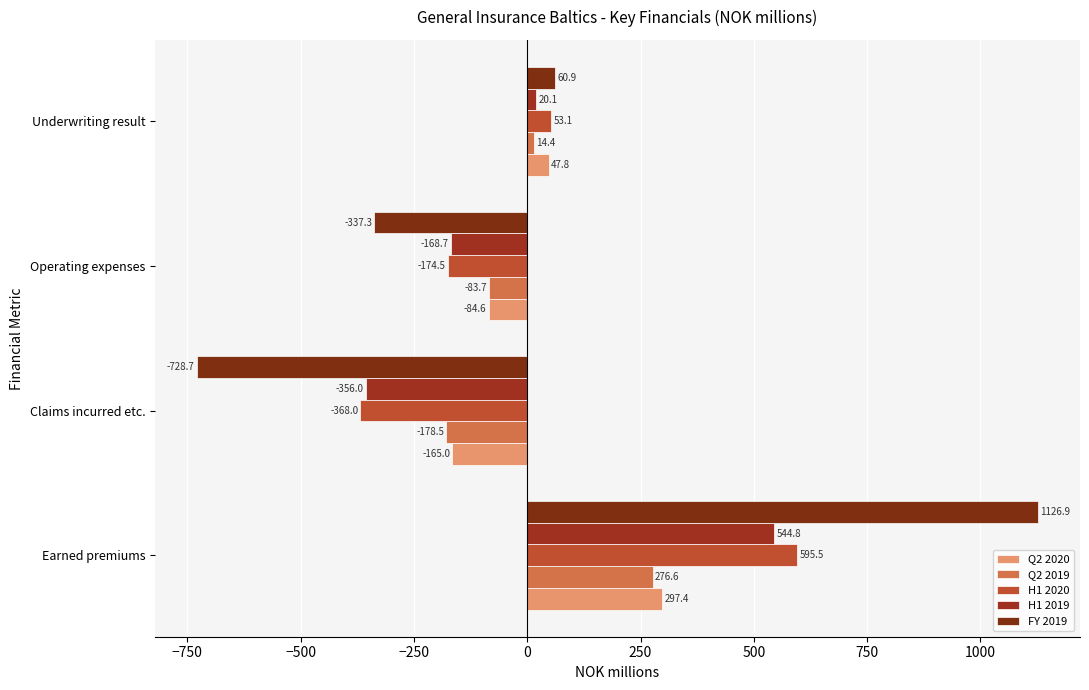

Which label corresponds to the largest value in the chart?

Earned premiums